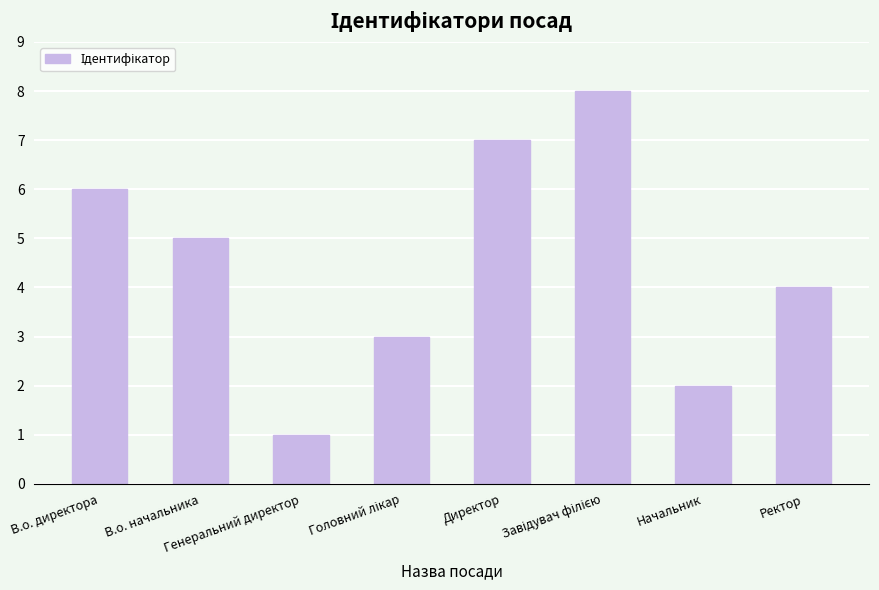

Which label corresponds to the smallest value in the chart?

Генеральний директор